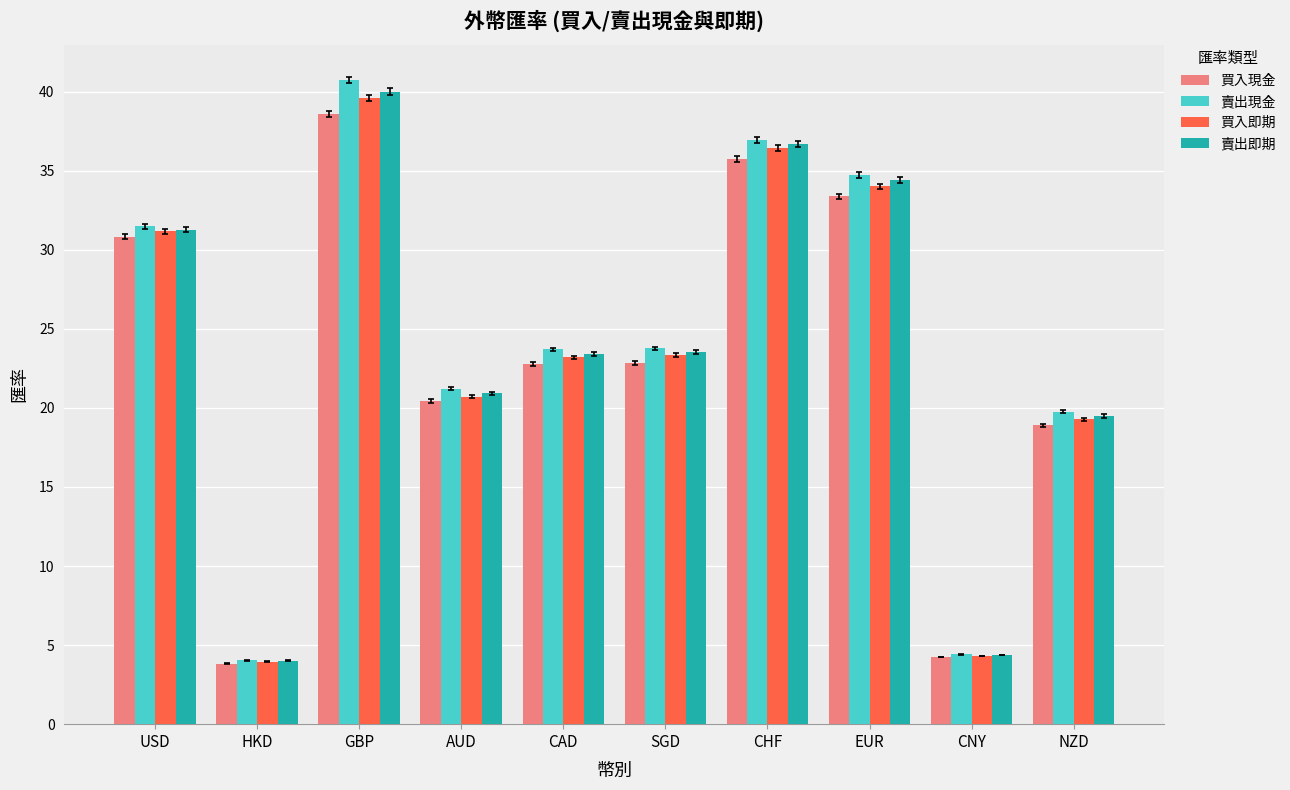

What is the value of the 賣出現金 bar at the 10th from the left?

19.8